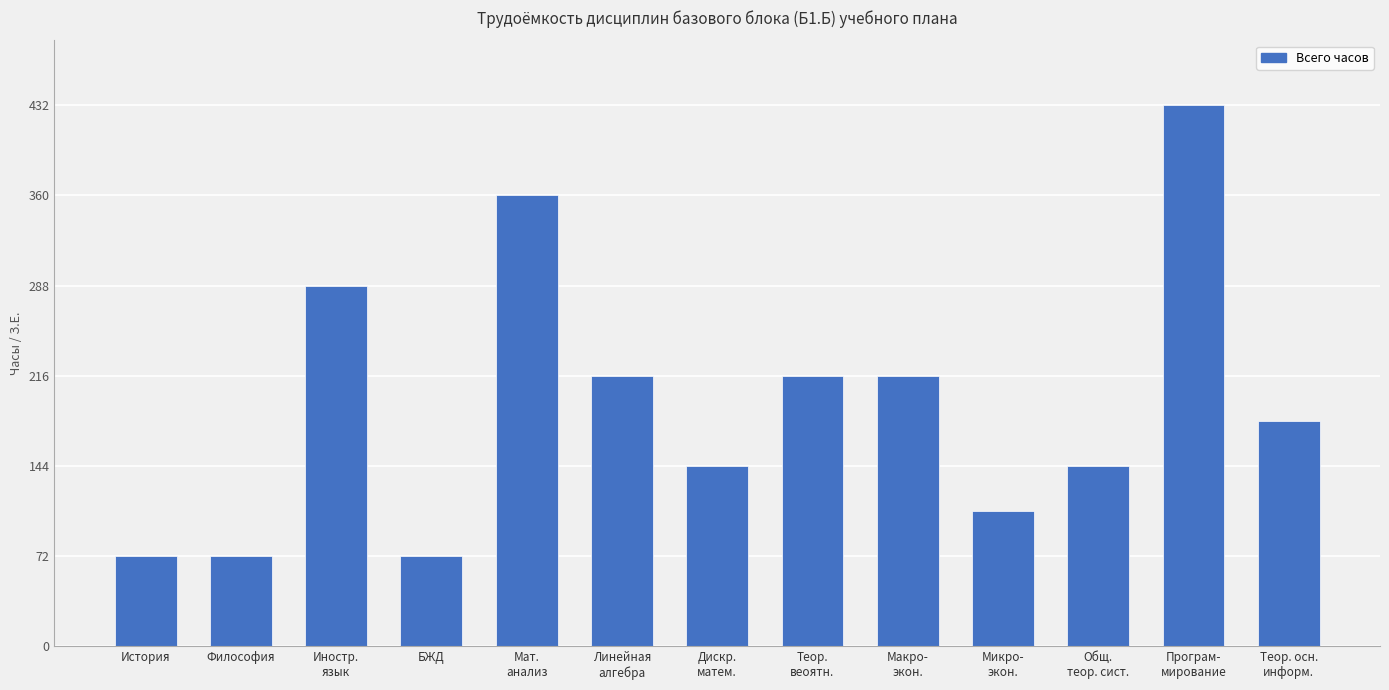

Reading right to left, extract all data points from this chart.

Теор. осн.
информ.=180	Програм-
мирование=432	Общ.
теор. сист.=144	Микро-
экон.=108	Макро-
экон.=216	Теор.
веоятн.=216	Дискр.
матем.=144	Линейная
алгебра=216	Мат.
анализ=360	БЖД=72	Иностр.
язык=288	Философия=72	История=72